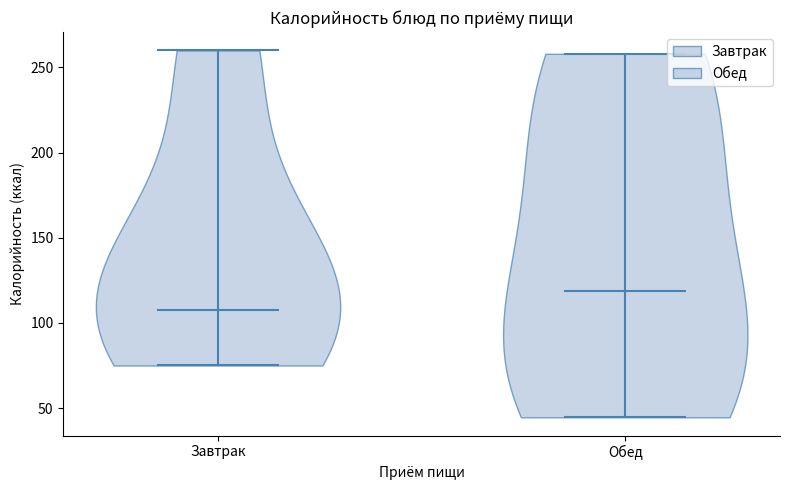

Reading left to right, read every violin against the y-axis: where its median line is, and the lowest and highest points it reaches. The values are not printed on the chart, so give them approximately, as read against the axis.

Завтрак: median line 110, lowest point 75, highest point 260
Обед: median line 120, lowest point 45, highest point 260